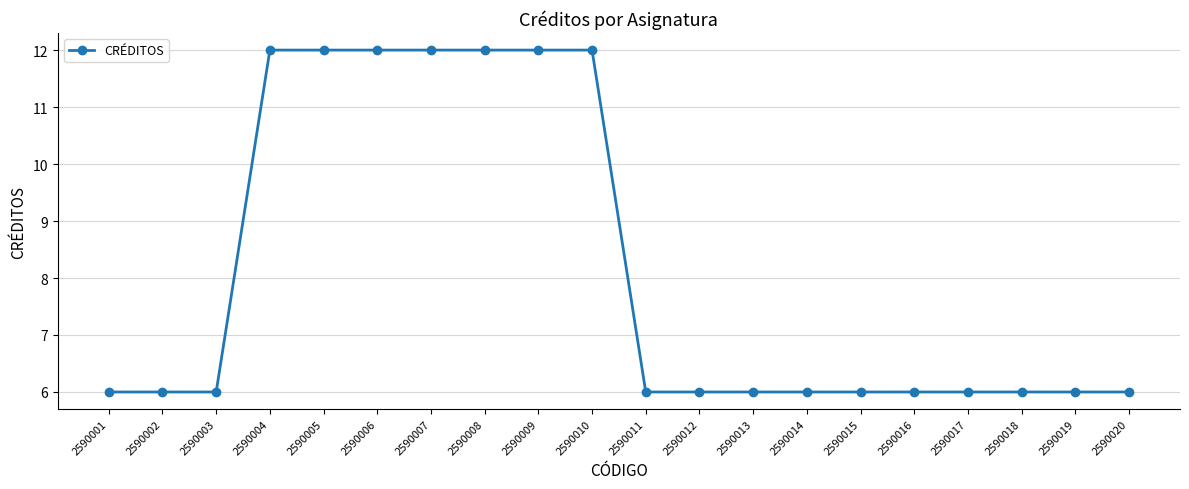

Reading left to right, extract all data points from this chart.

2590001=6	2590002=6	2590003=6	2590004=12	2590005=12	2590006=12	2590007=12	2590008=12	2590009=12	2590010=12	2590011=6	2590012=6	2590013=6	2590014=6	2590015=6	2590016=6	2590017=6	2590018=6	2590019=6	2590020=6